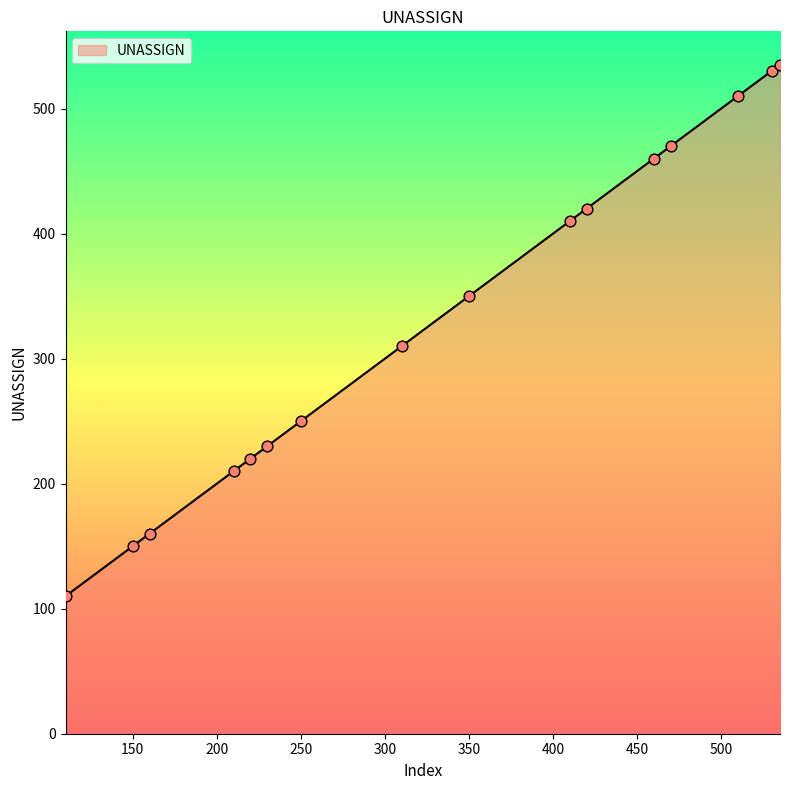

What is the greatest value displayed?

535